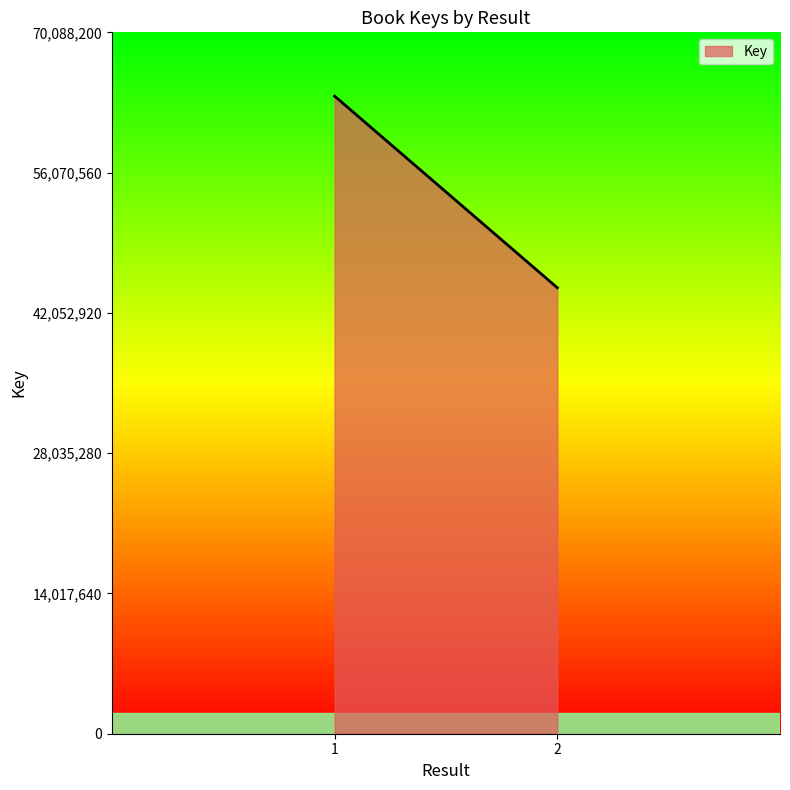

Is it true that the value at 2 is 44566085?

True